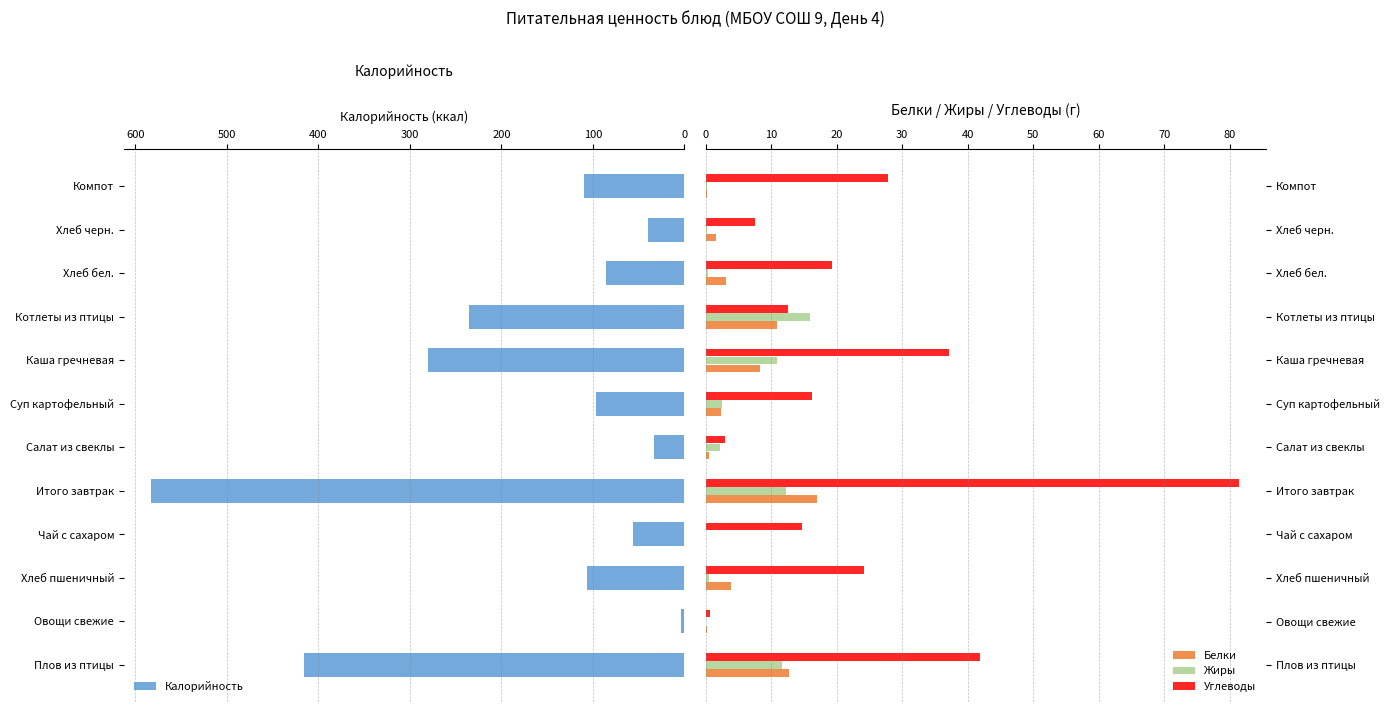

At how many categories does at least one series exceed 477?

1